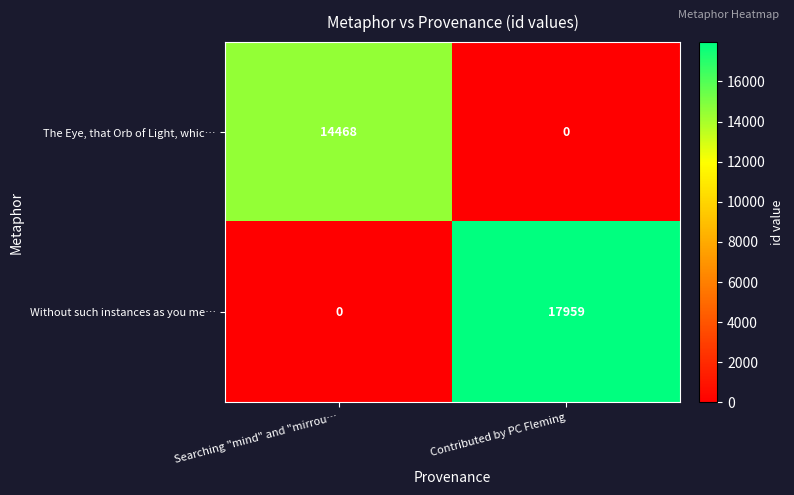

At Searching "mind" and "mirrou…, list the series in order from largest to smallest.

The Eye, that Orb of Light, whic…, Without such instances as you me…